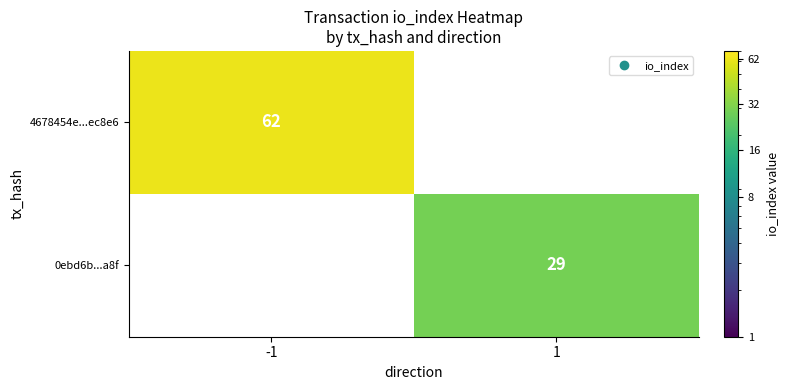

What is the highest value of the 0ebd6b...a8f series?

29